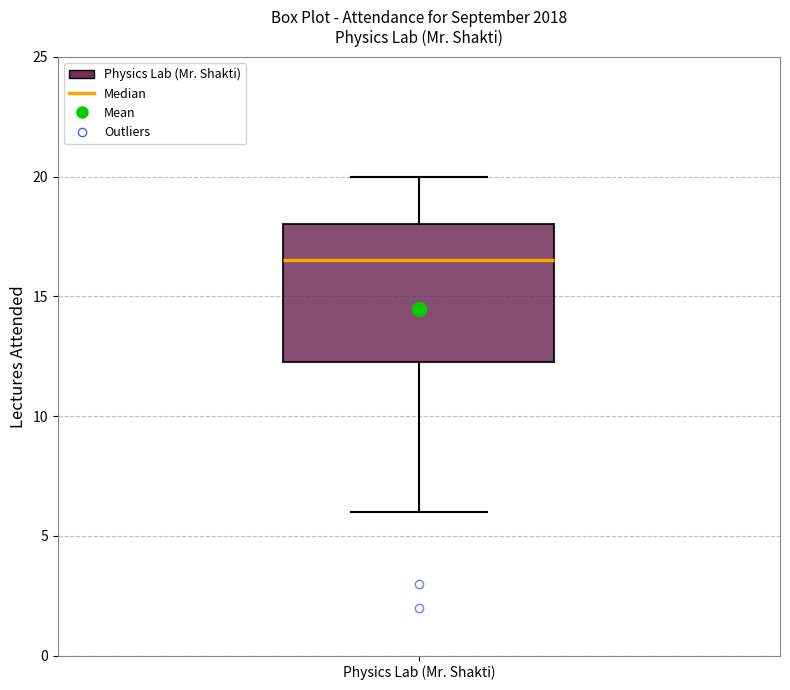

Transcribe this box plot: give where the median line is, the range the box spans, and where the two whiskers end, as read against the y-axis. The values are not printed on the chart, so give them approximately, as read against the axis.

median 16.5, box 12.5 to 18.0, whiskers 6.0 to 20.0